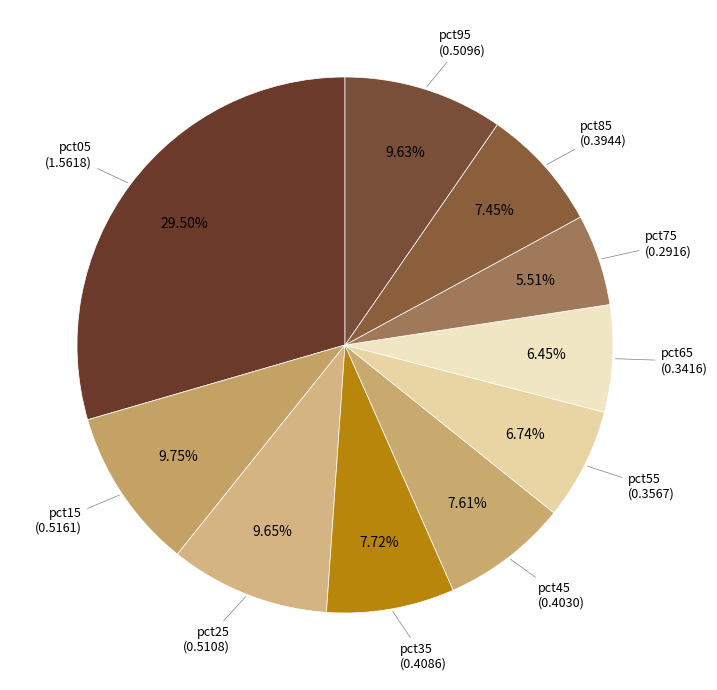

Is pct85 the majority of the pie?

No